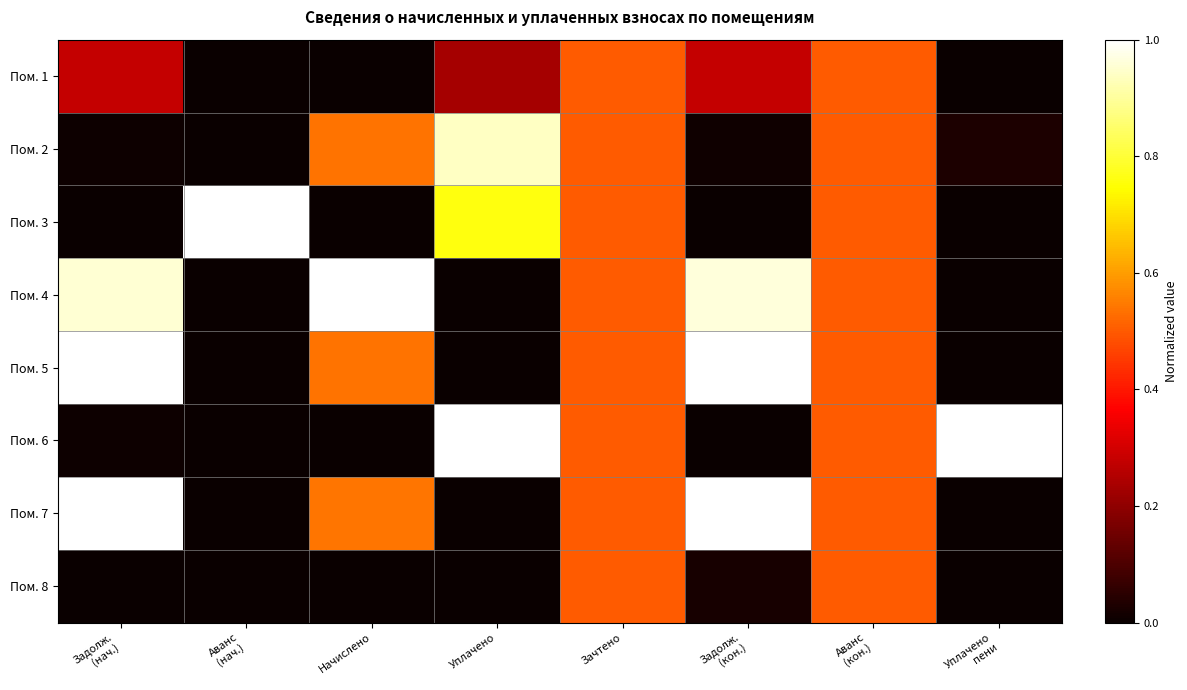

Between Аванс
(кон.) and Задолж.
(нач.), which is larger?

Аванс
(кон.)